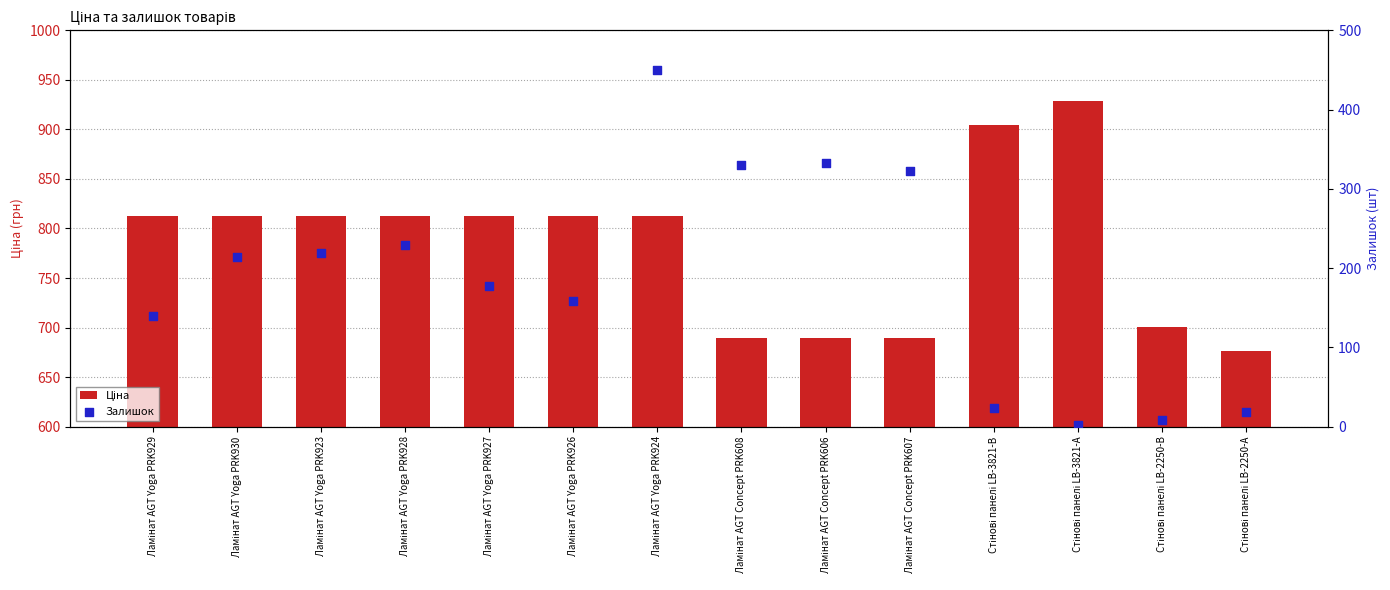

What are all the series names shown in the legend?

Ціна, Залишок